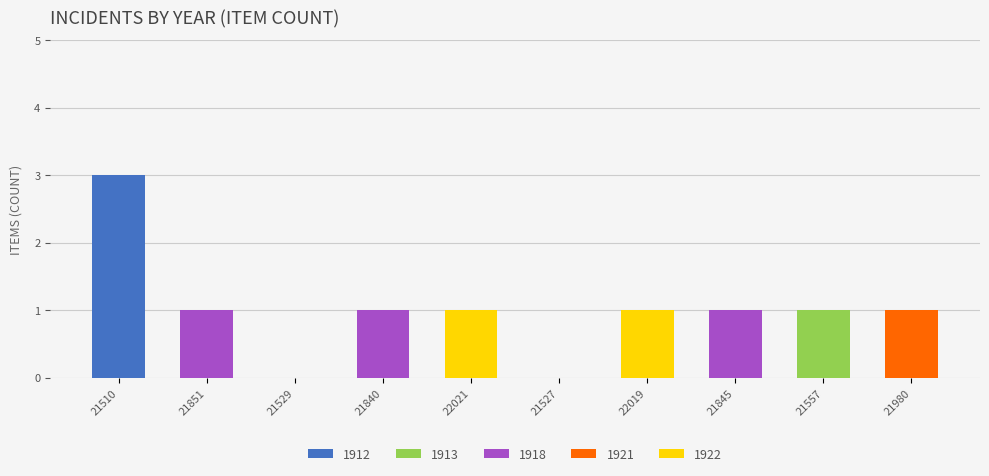

At which category is the sum across all series the highest?

21510